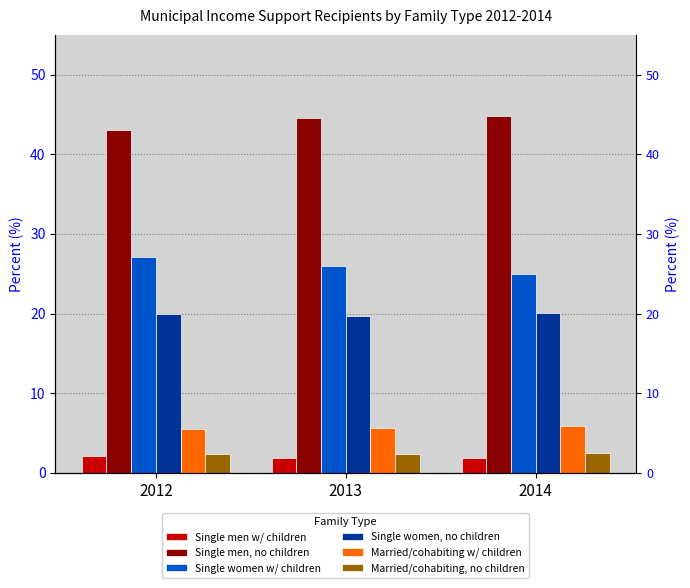

The value of Married/cohabiting, no children at 2013 is 2.3. True or false?

True